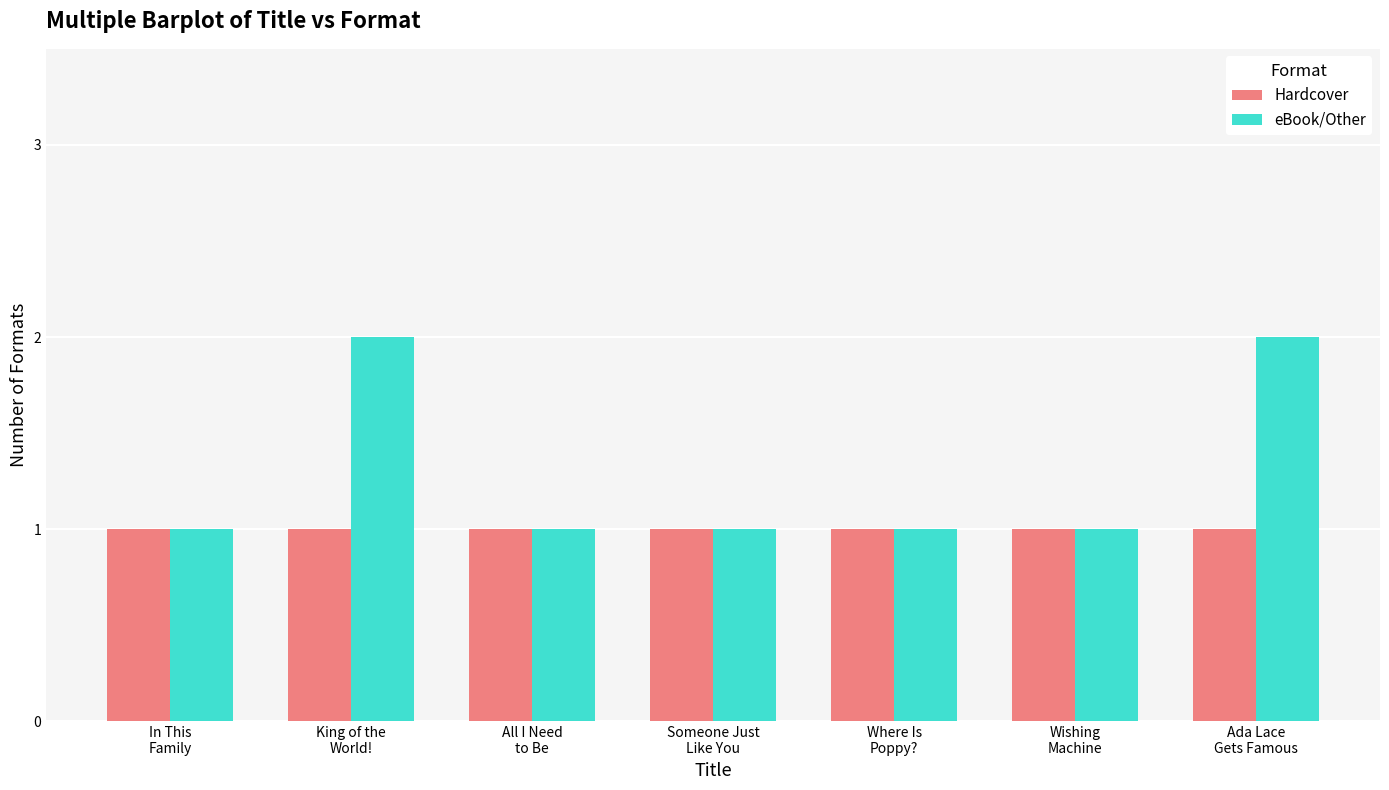

What is the label of the 5th bar from the left?

Where Is
Poppy?